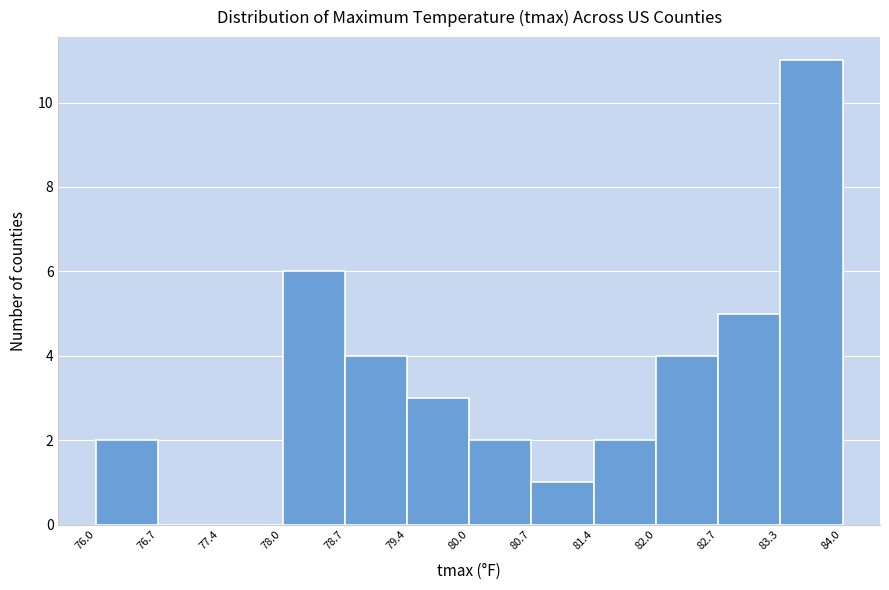

Reading left to right, list every bar in this chart as the range it spans on the x-axis followed by its height. The values are not printed on the chart, so give them approximately, as read against the axis.

76.0 to 76.7: 2
76.7 to 77.4: 0
77.4 to 78.0: 0
78.0 to 78.7: 6
78.7 to 79.4: 4
79.4 to 80.0: 3
80.0 to 80.7: 2
80.7 to 81.4: 1
81.4 to 82.0: 2
82.0 to 82.7: 4
82.7 to 83.3: 5
83.3 to 84.0: 11